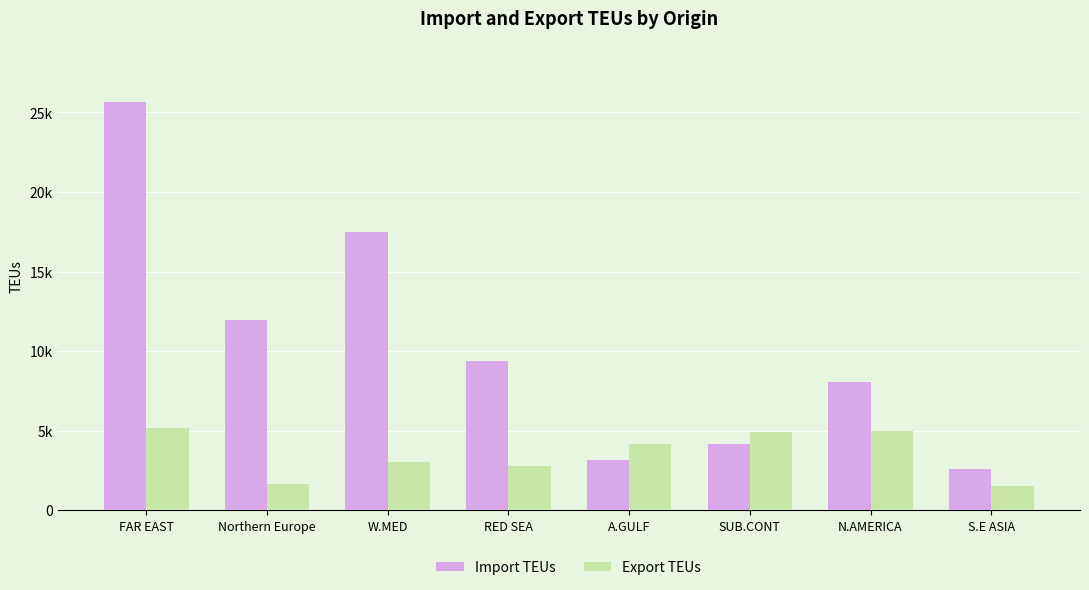

Where is Export TEUs nearest to the value 3353?

W.MED